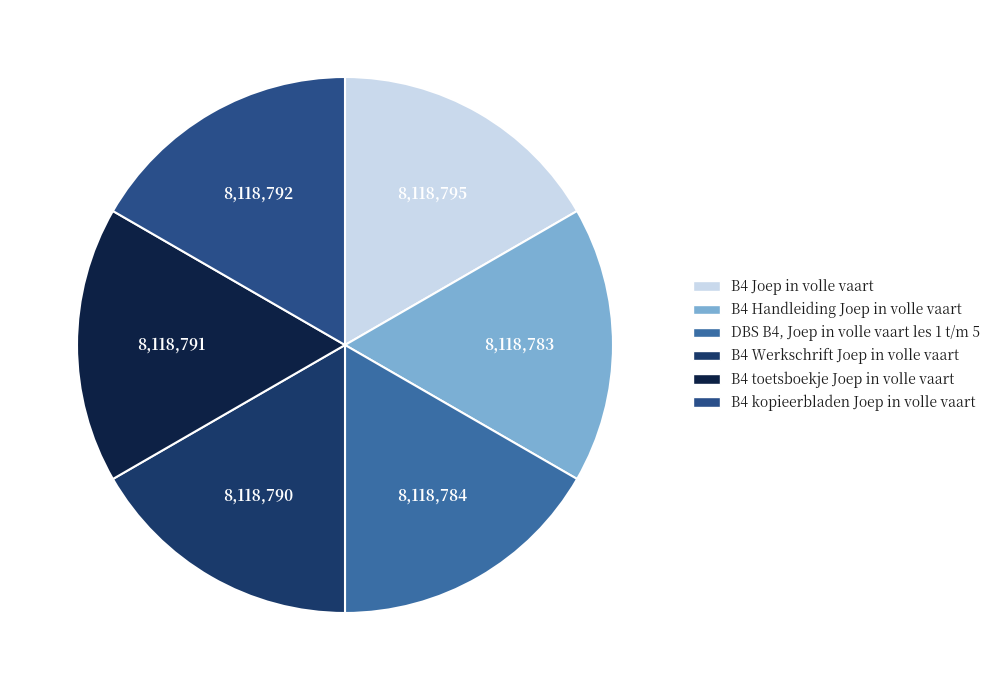

Is there a majority slice in this chart?

No